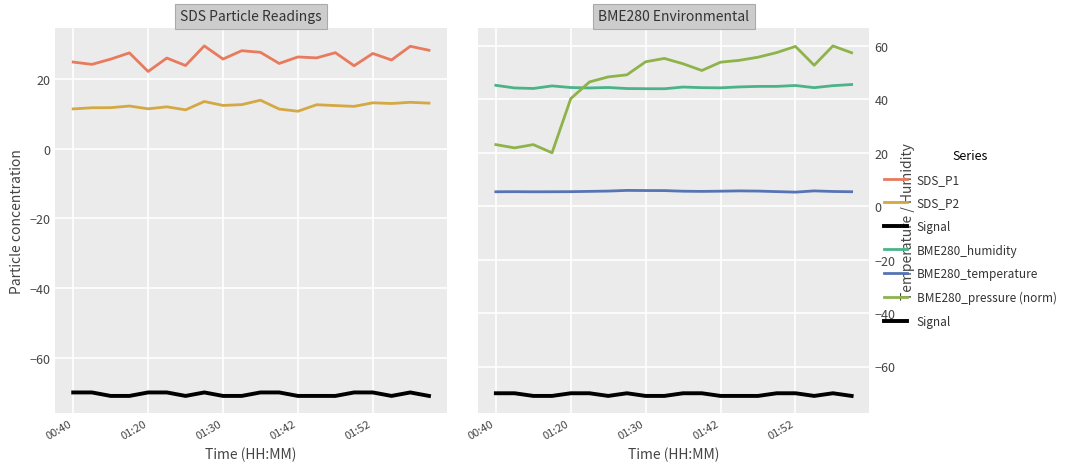

Is this an area chart (filled region under the line)?

No